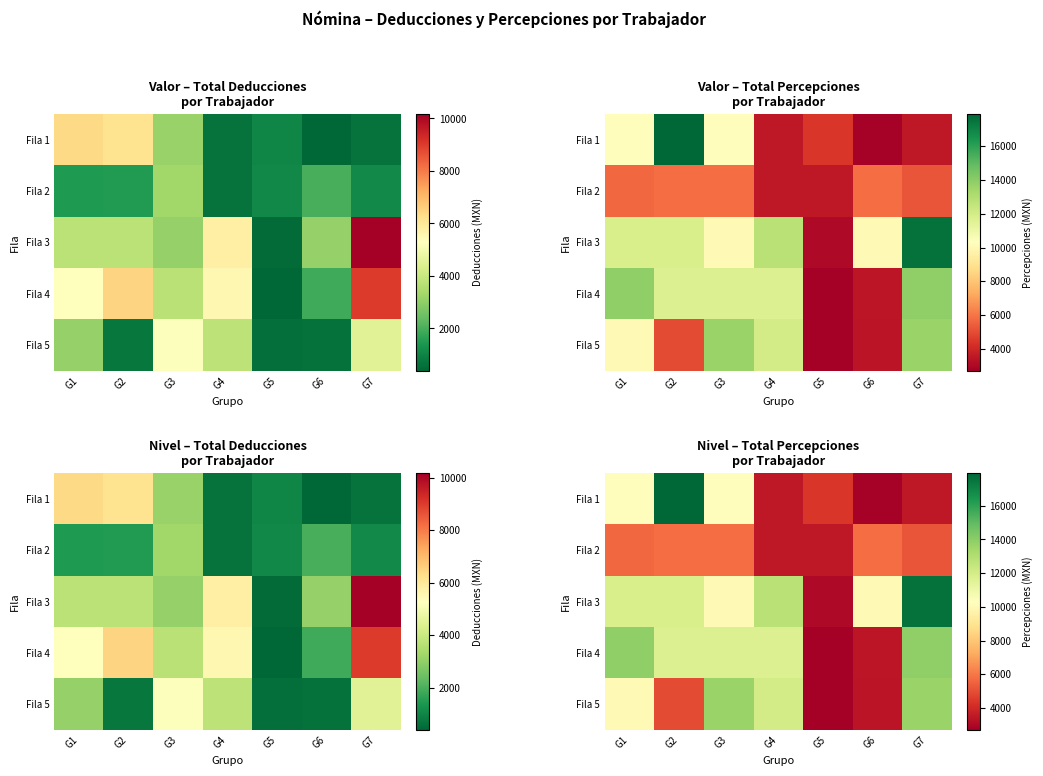

At which category does the chart reach its minimum across all series?

G5